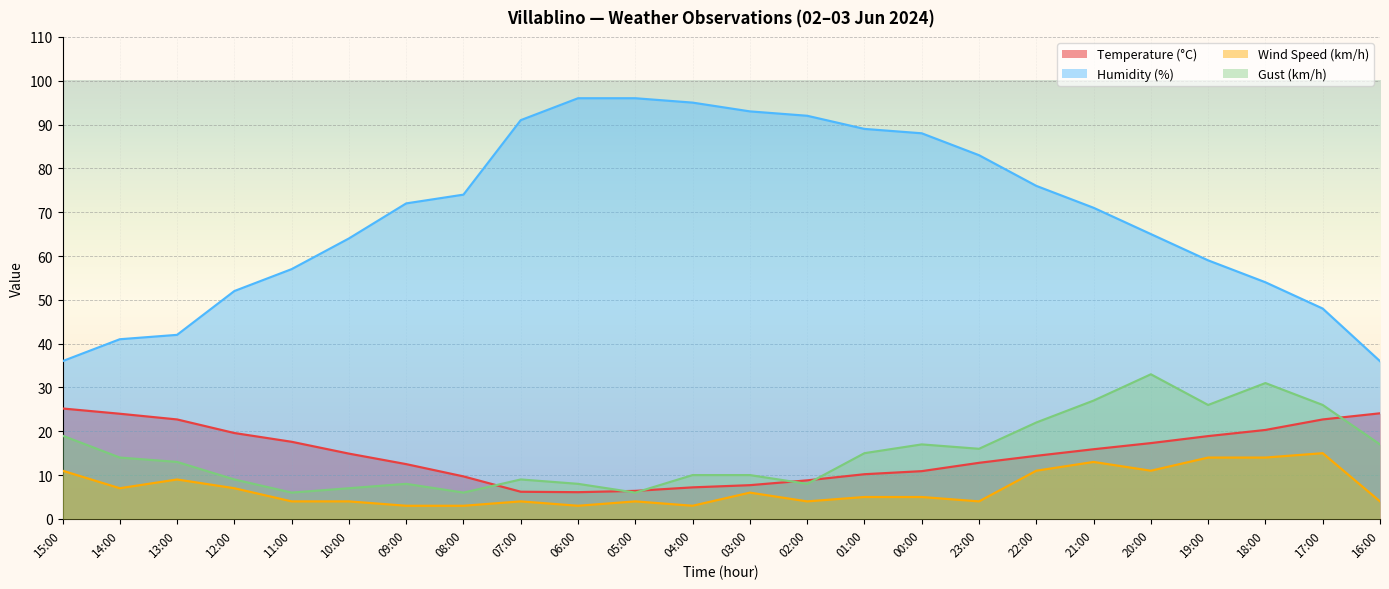

How many data points in Wind Speed (km/h) are above 5?

11